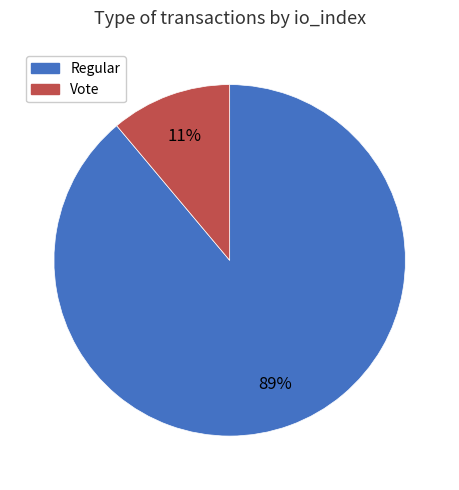

Between Regular and Vote, which is larger?

Regular